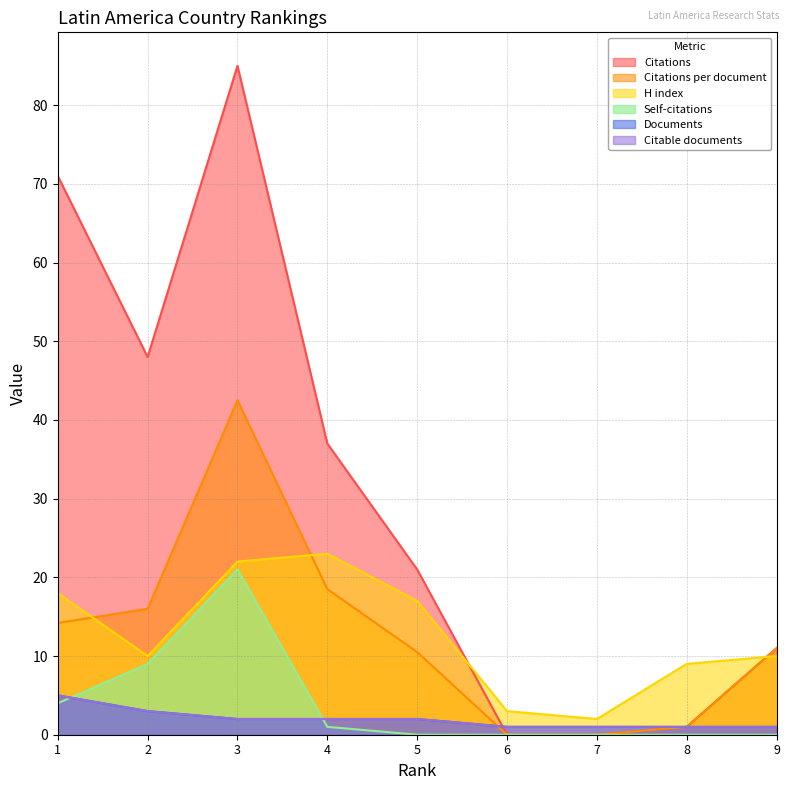

What is the value of the Documents point at the 5th from the left?

2.0